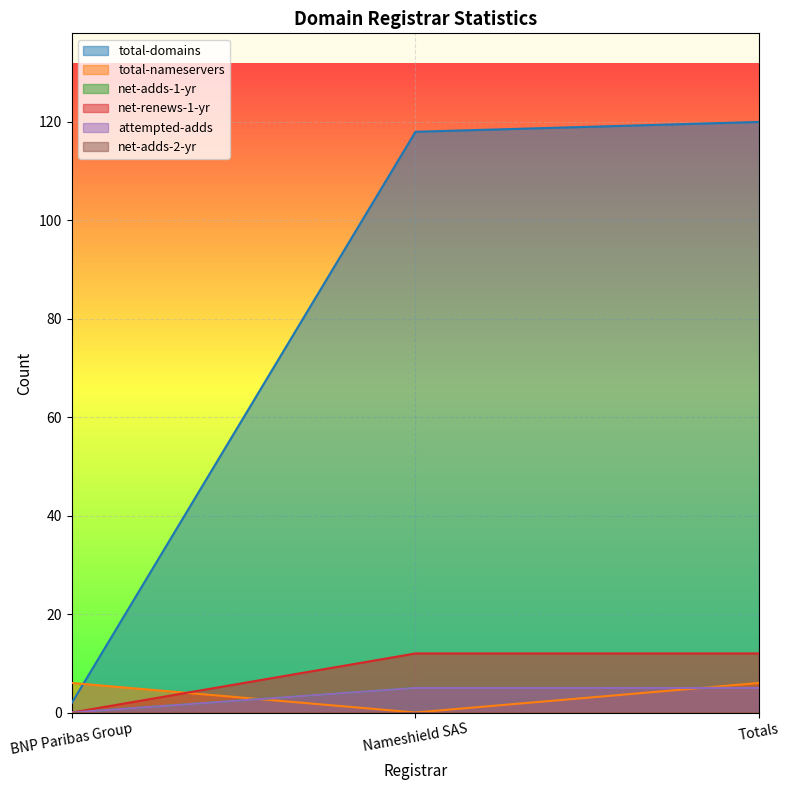

True or false: net-renews-1-yr has a value of 6 at Totals.

False